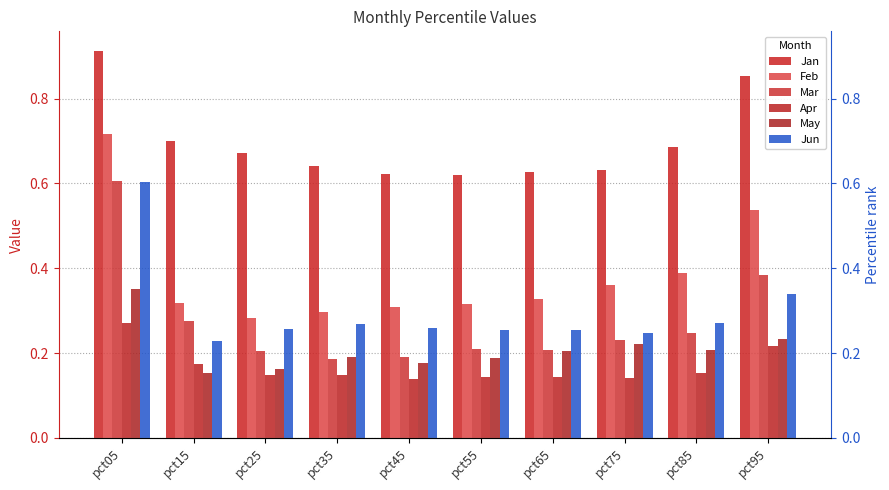

How many groups of bars are there?

10